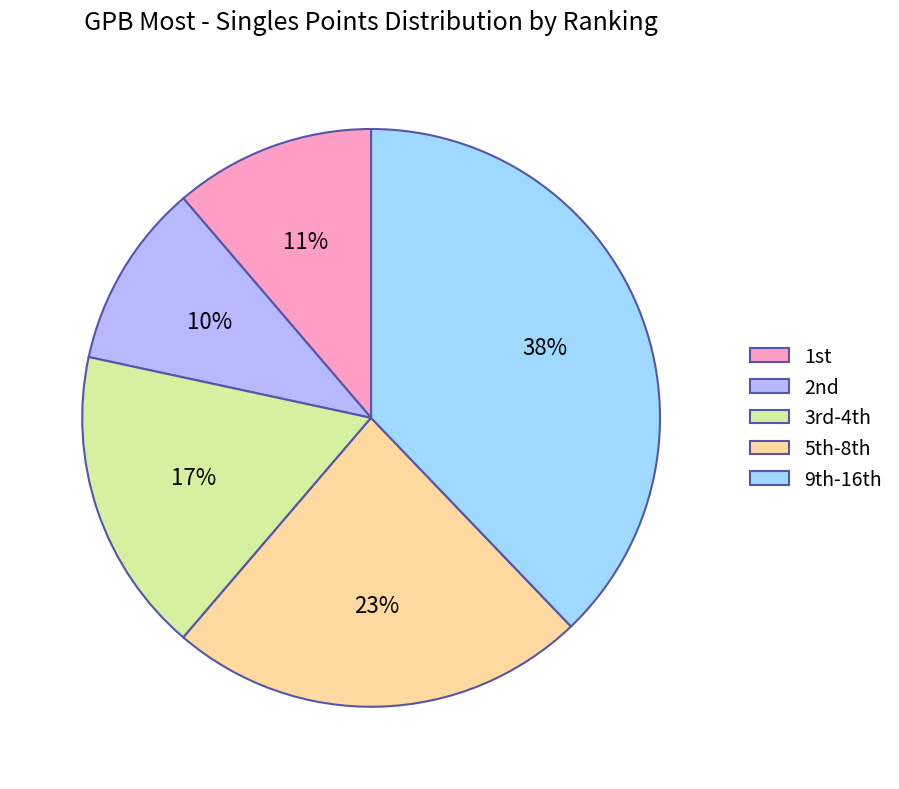

Is there a majority slice in this chart?

No